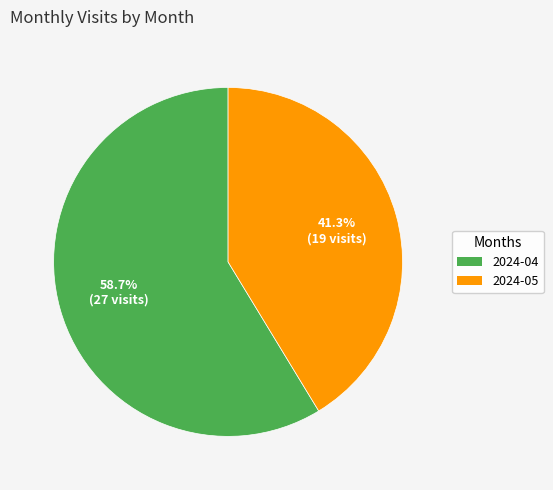

Which category has the biggest portion of the pie?

2024-04